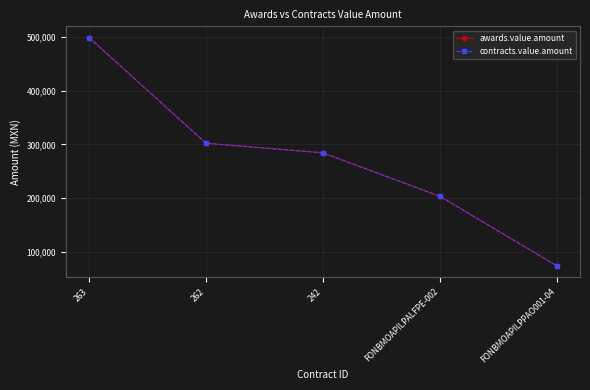

The awards.value.amount series shows 394816.4 at 262. True or false?

False